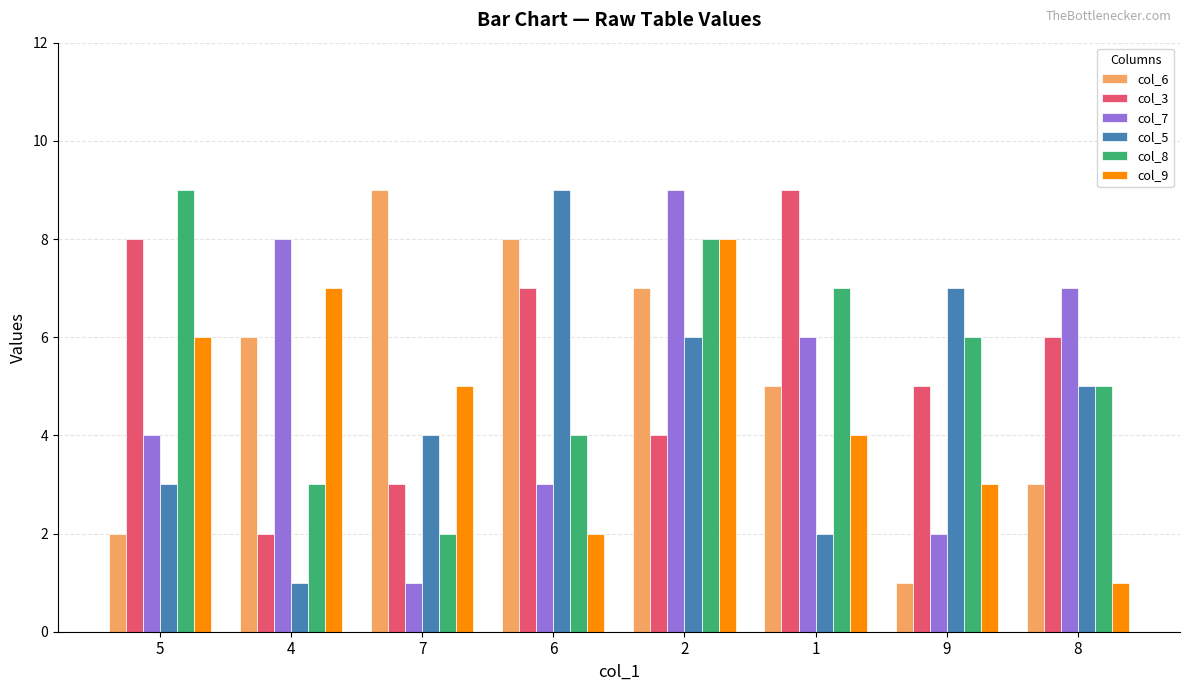

Between 1 and 9, which series saw the biggest shift?

col_5